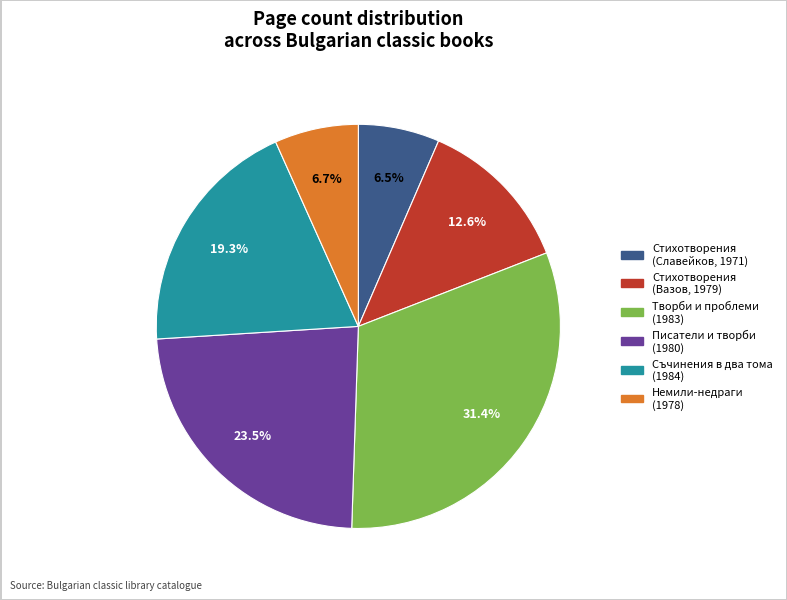

Is there a majority slice in this chart?

No